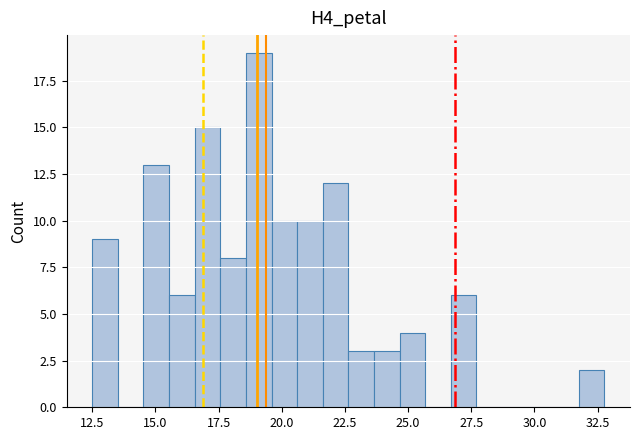

Read against the x-axis, roughly where is the centre of the tallest bar?

19.0